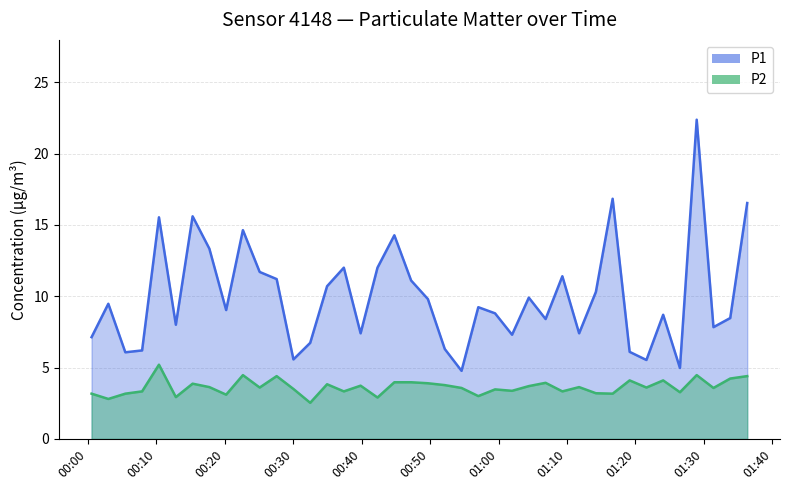

List the series in order of their peak value, lowest first.

P2, P1